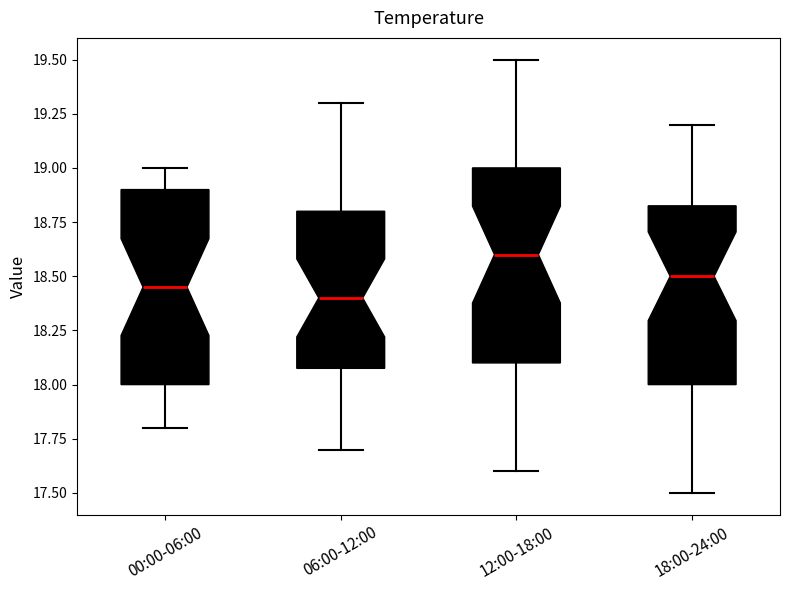

Reading left to right, read every box against the y-axis: the position of its median line, the range the box covers, and the ends of its whiskers. The values are not printed on the chart, so give them approximately, as read against the axis.

00:00-06:00: median 18.45, box 18.00 to 18.90, whiskers 17.80 to 19.00
06:00-12:00: median 18.40, box 18.10 to 18.80, whiskers 17.70 to 19.30
12:00-18:00: median 18.60, box 18.10 to 19.00, whiskers 17.60 to 19.50
18:00-24:00: median 18.50, box 18.00 to 18.85, whiskers 17.50 to 19.20